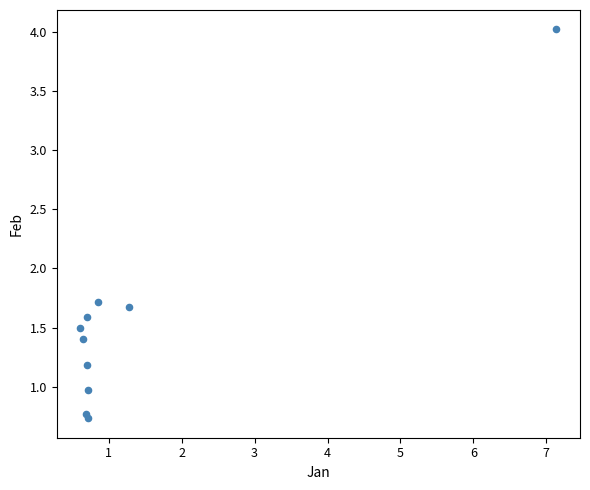

What Y value in the scatter plot is closest to 2?

1.7